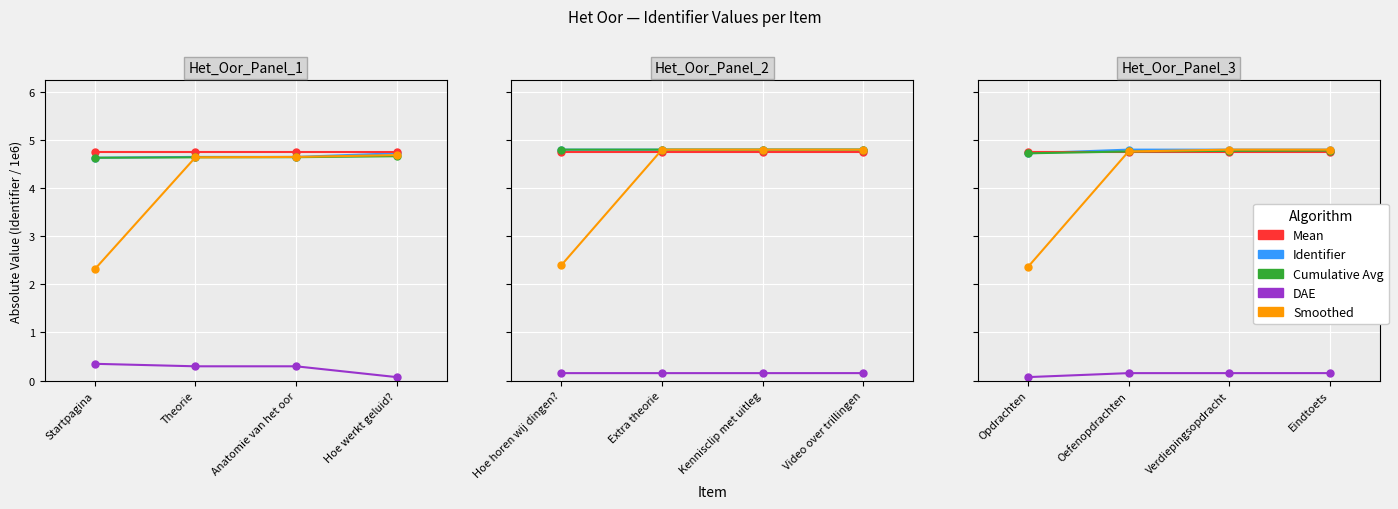

What is the difference between the maximum and minimum values in the Cumulative Avg series?

0.1